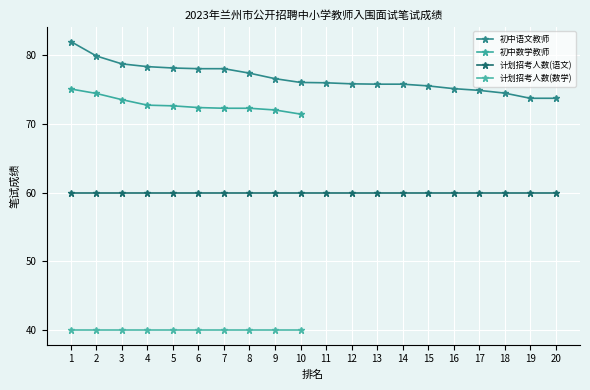

At which category is the sum across all series the highest?

1